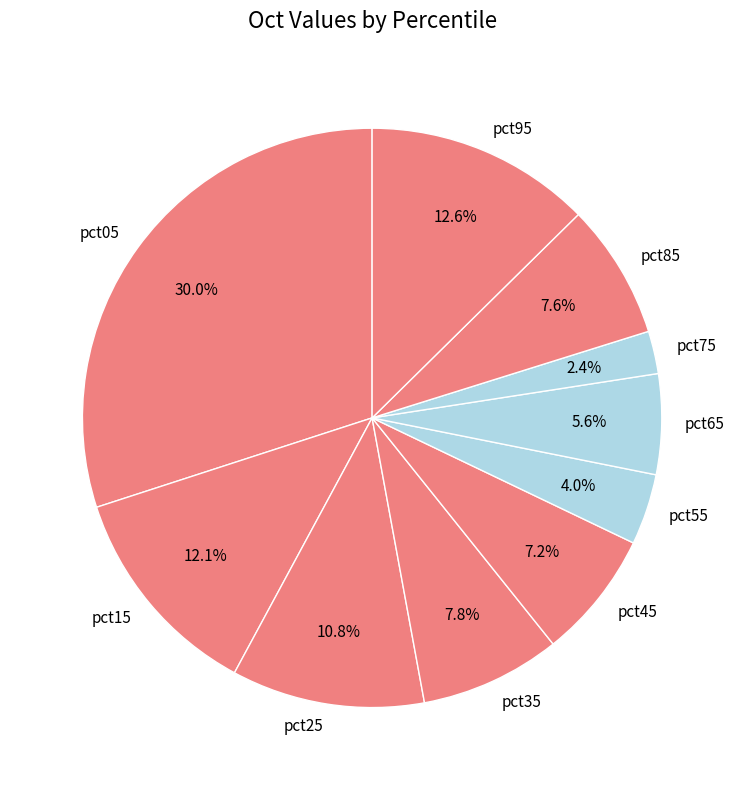

Is the sum of pct15 and pct65 greater than half?

No